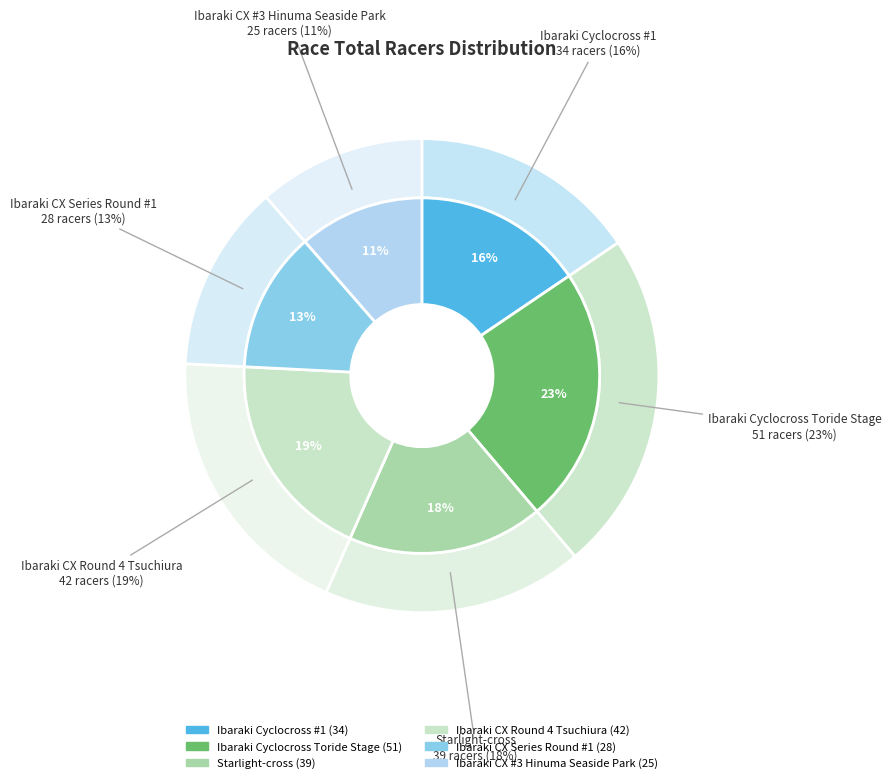

Does Ibaraki Cyclocross Toride Stage represent more than half of the total?

No